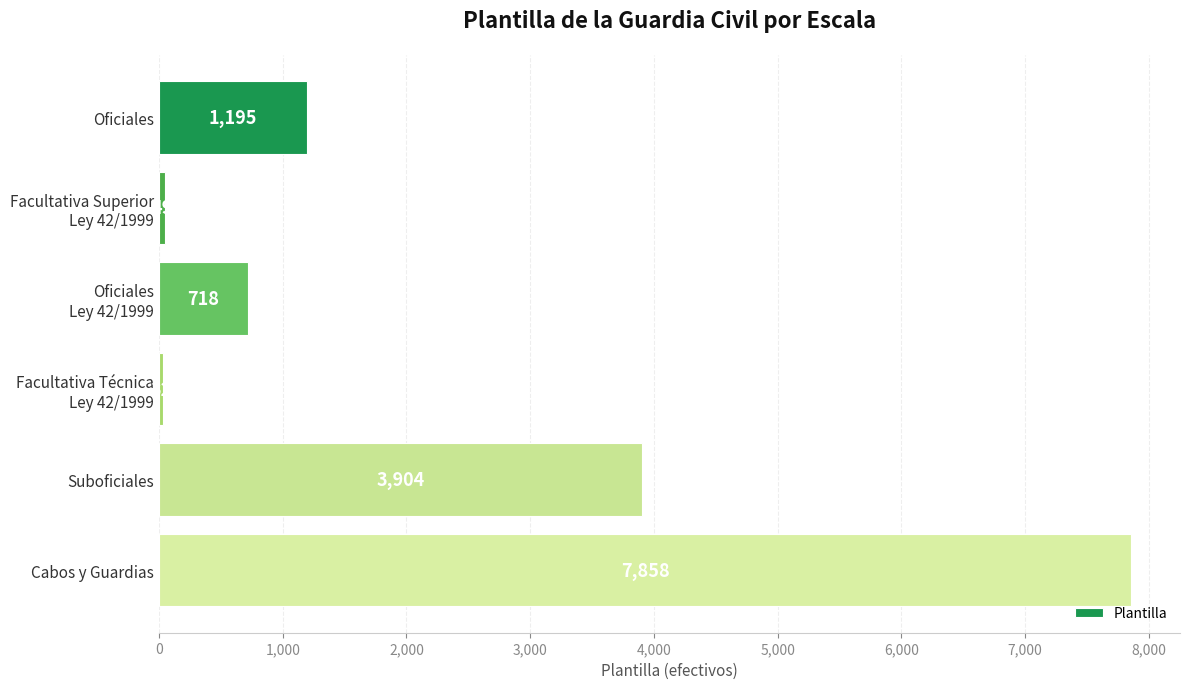

How many data points does each series have?

6